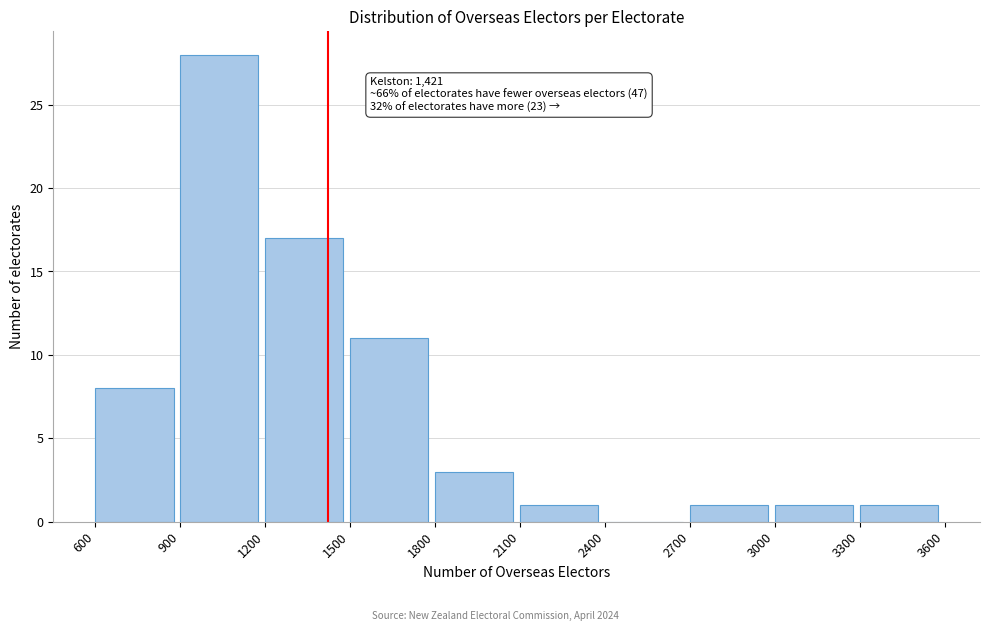

Over which range of the x-axis is the bar tallest?

900 to 1200